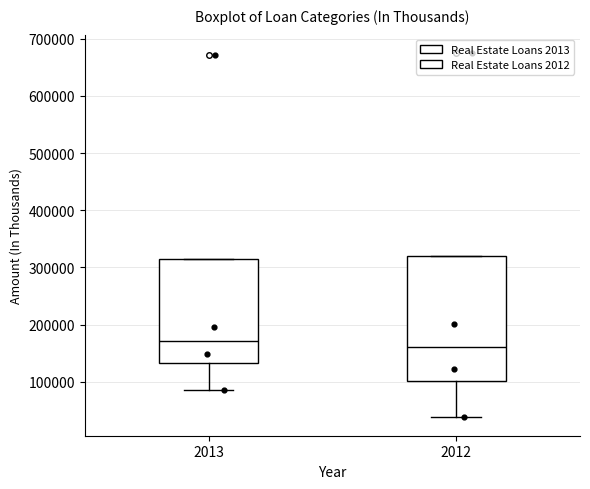

Reading left to right, read every box against the y-axis: the position of its median line, the range the box covers, and the ends of its whiskers. The values are not printed on the chart, so give them approximately, as read against the axis.

2013: median 170000, box 130000 to 310000, whiskers 90000 to 310000
2012: median 160000, box 100000 to 320000, whiskers 40000 to 320000